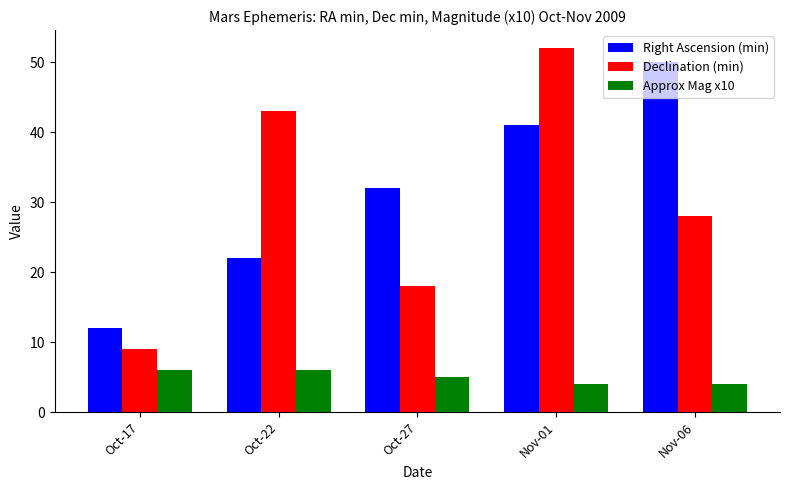

What are all the series names shown in the legend?

Right Ascension (min), Declination (min), Approx Mag x10